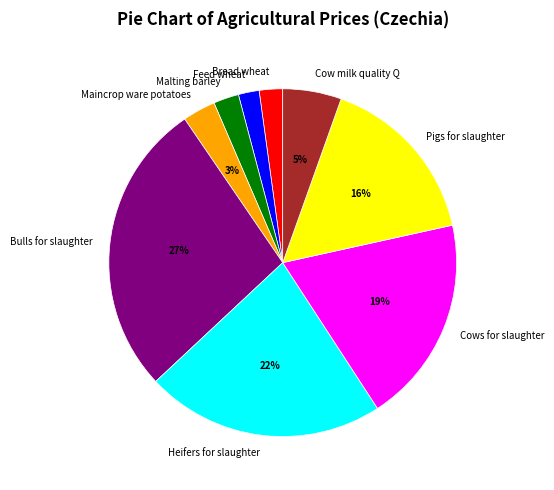

Which has a higher value, Pigs for slaughter or Maincrop ware potatoes?

Pigs for slaughter